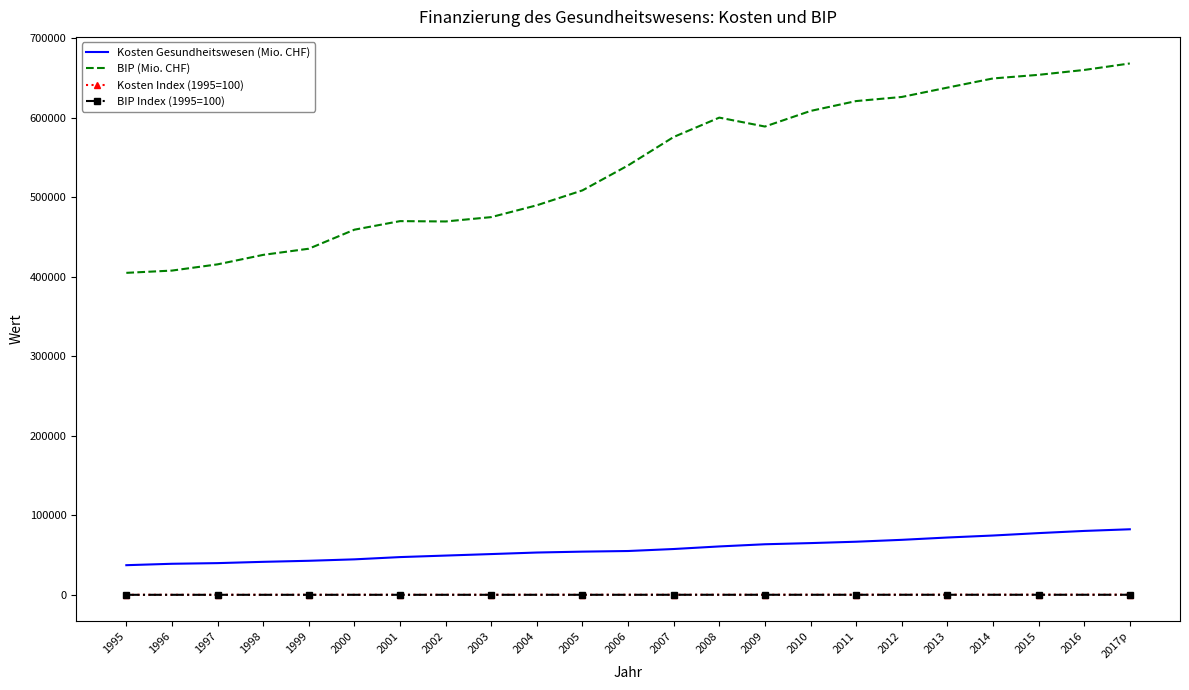

True or false: Kosten Gesundheitswesen (Mio. CHF) and BIP Index (1995=100) cross at least once.

False